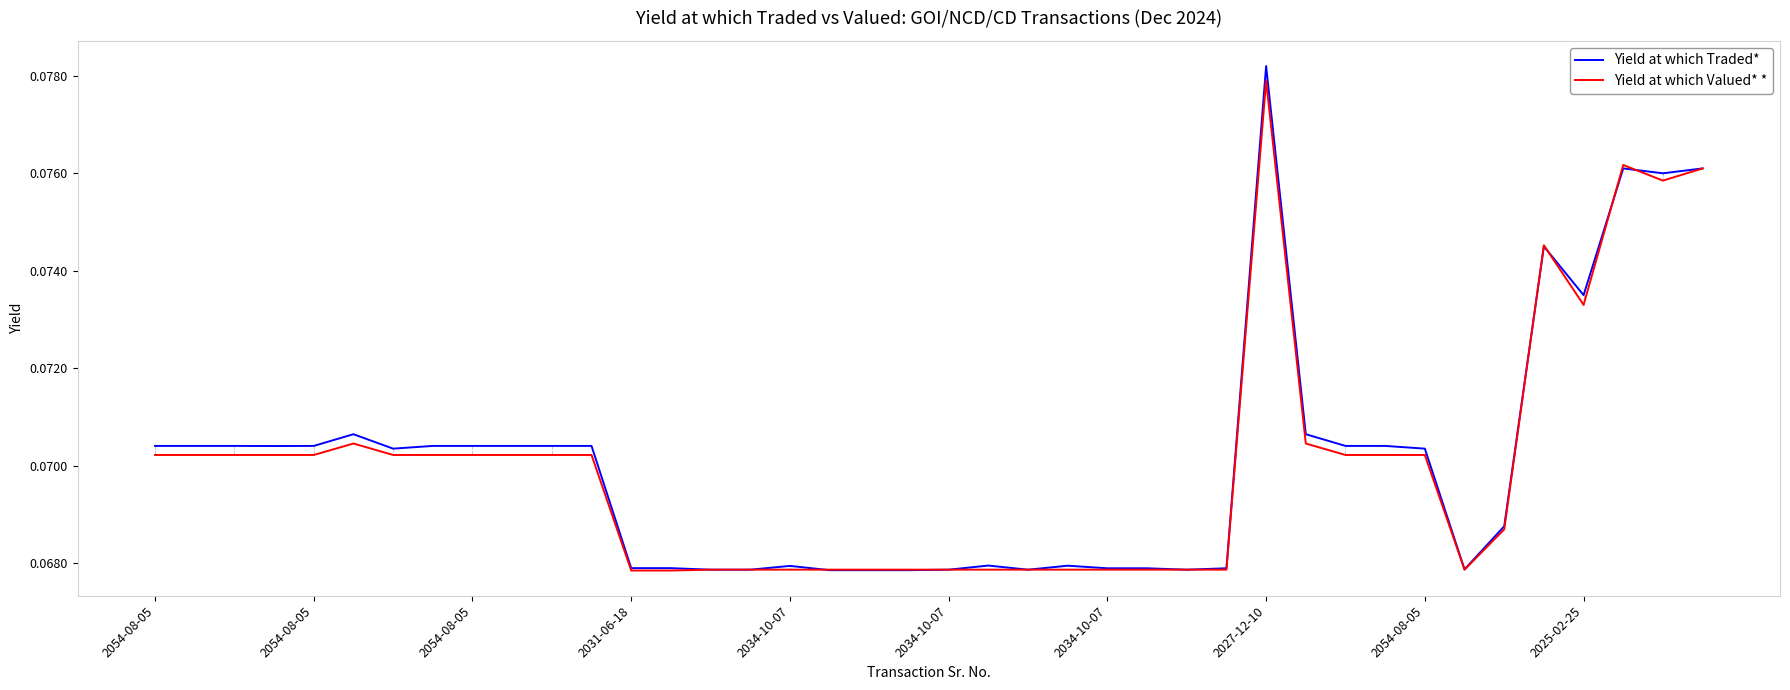

Which series has the largest range (max minus min)?

Yield at which Traded*